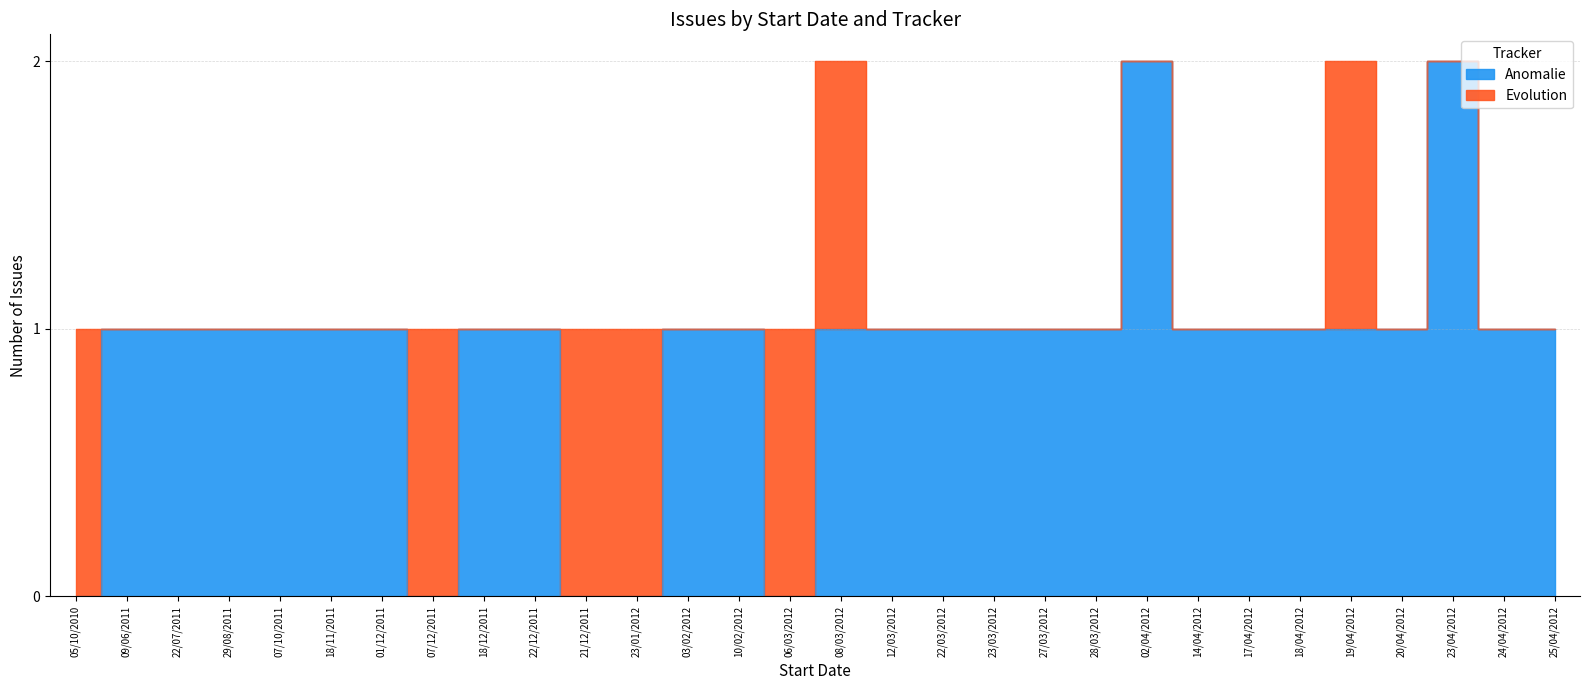

List the labels in order of value, smallest first.

05/10/2010, 07/12/2011, 21/12/2011, 23/01/2012, 06/03/2012, 09/06/2011, 22/07/2011, 29/08/2011, 07/10/2011, 18/11/2011, 01/12/2011, 18/12/2011, 22/12/2011, 03/02/2012, 10/02/2012, 08/03/2012, 12/03/2012, 22/03/2012, 23/03/2012, 27/03/2012, 28/03/2012, 14/04/2012, 17/04/2012, 18/04/2012, 19/04/2012, 20/04/2012, 24/04/2012, 25/04/2012, 02/04/2012, 23/04/2012